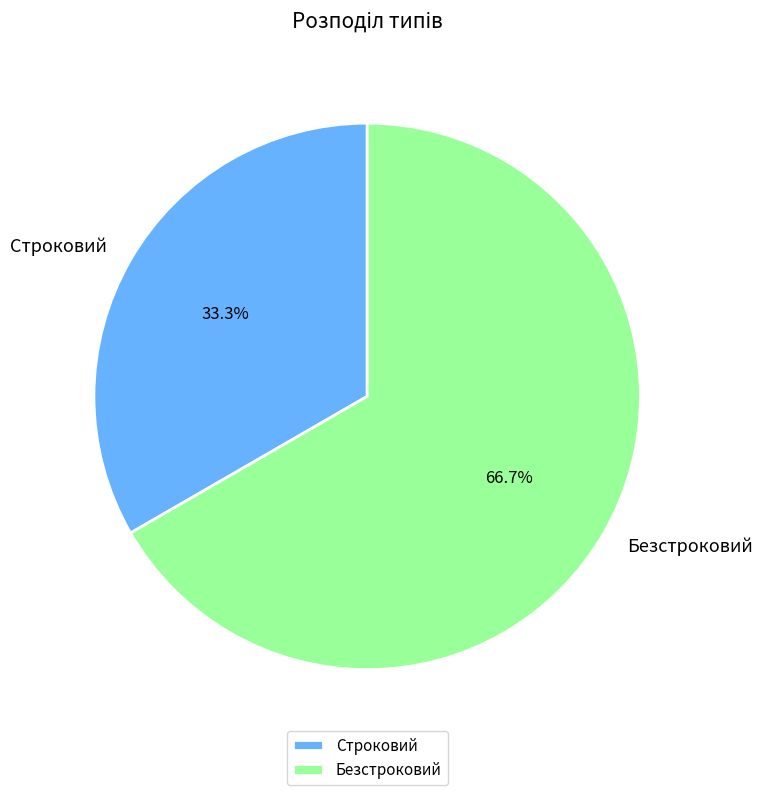

Rank the categories by value from lowest to highest.

Строковий, Безстроковий